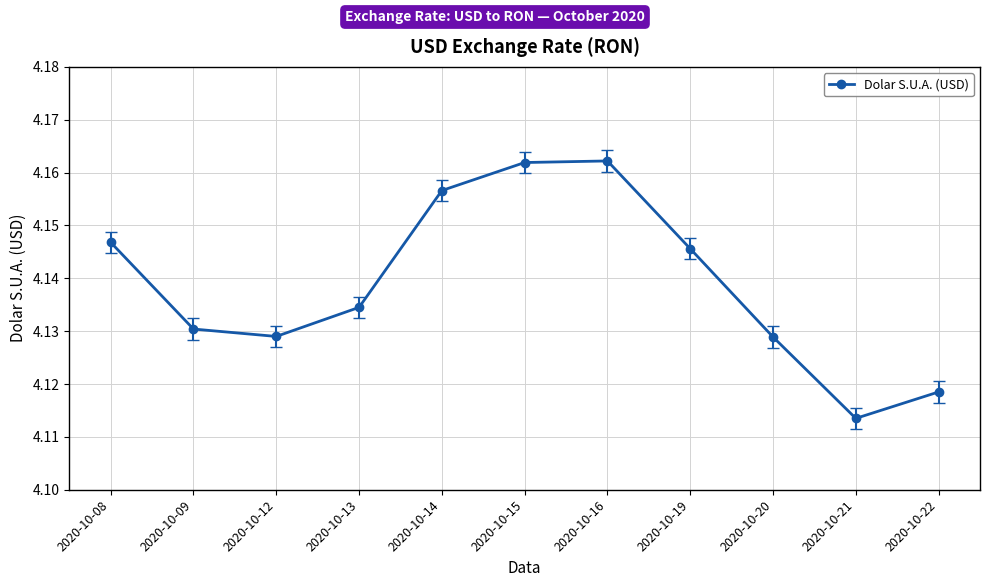

The value at 2020-10-21 is 1.4. True or false?

False